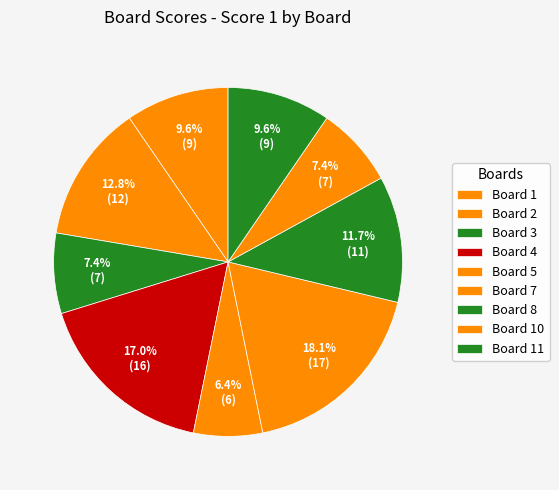

What is the total percentage of Board 10 and Board 1?

17.0%